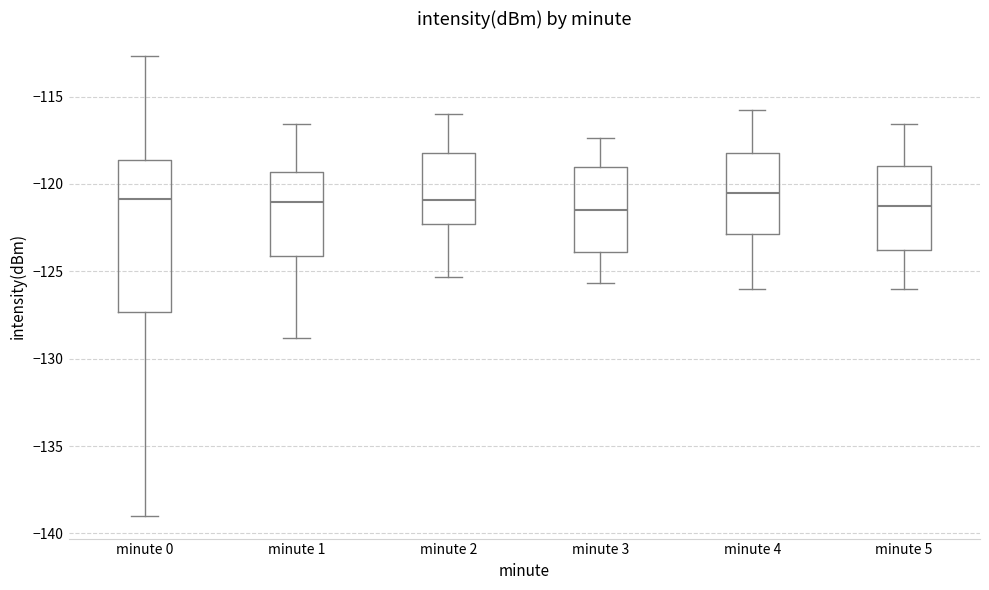

Where is the lower edge of the box for minute 0 on the y-axis? The values are not printed on the chart, so give them approximately, as read against the axis.

-127.5